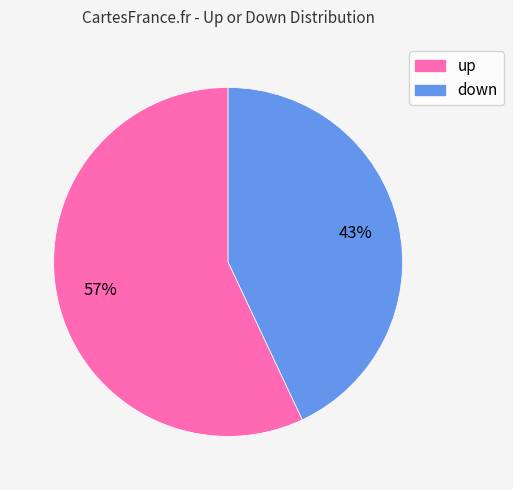

What is the ratio of the value at down to the value at up?

0.8